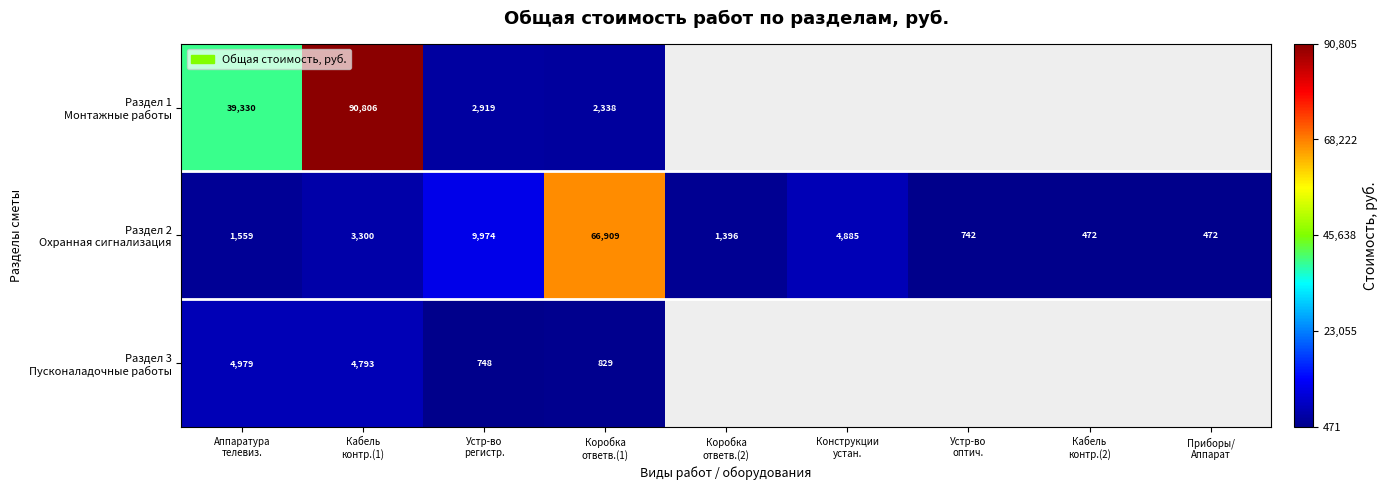

At which label does Раздел 3 Пусконаладочные работы reach its peak?

Аппаратура телевиз.